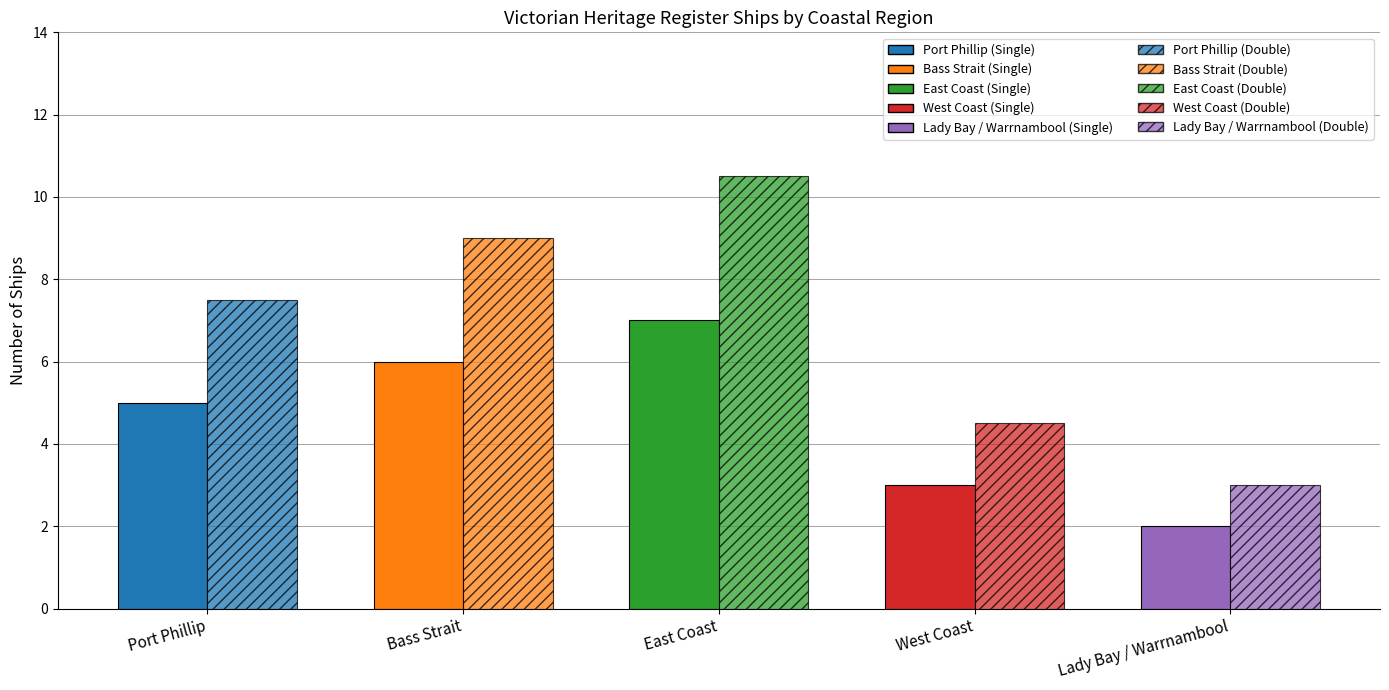

At which category does the chart reach its peak across all series?

East Coast